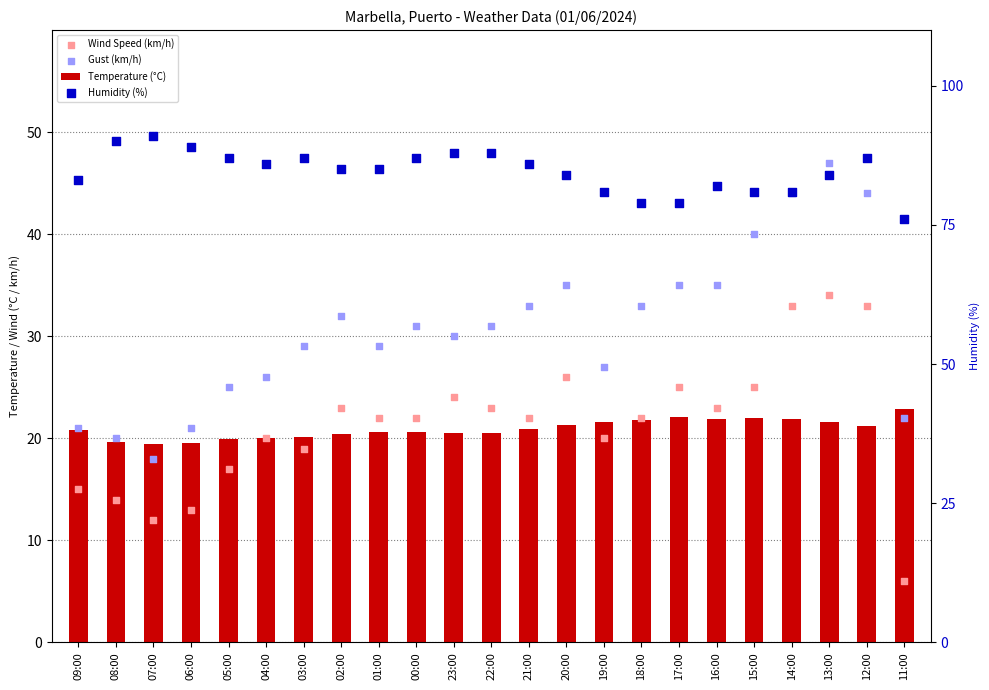

What are all the series names shown in the legend?

Temperature (°C), Wind Speed (km/h), Gust (km/h), Humidity (%)